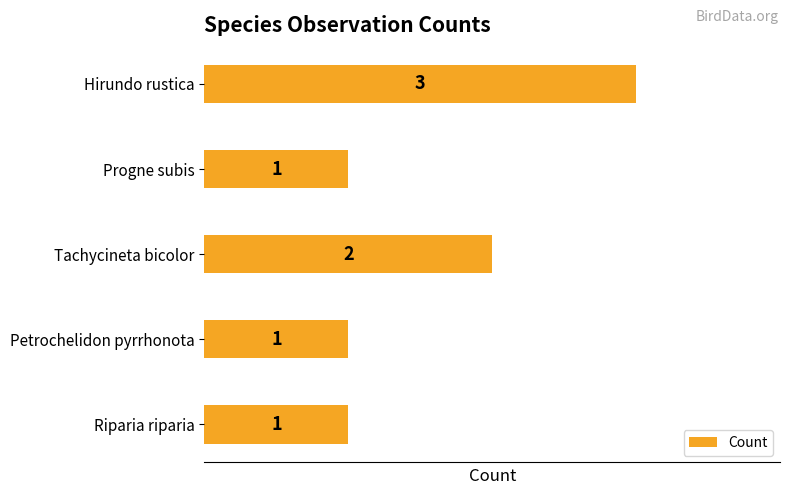

What is the difference between the maximum and minimum values?

2